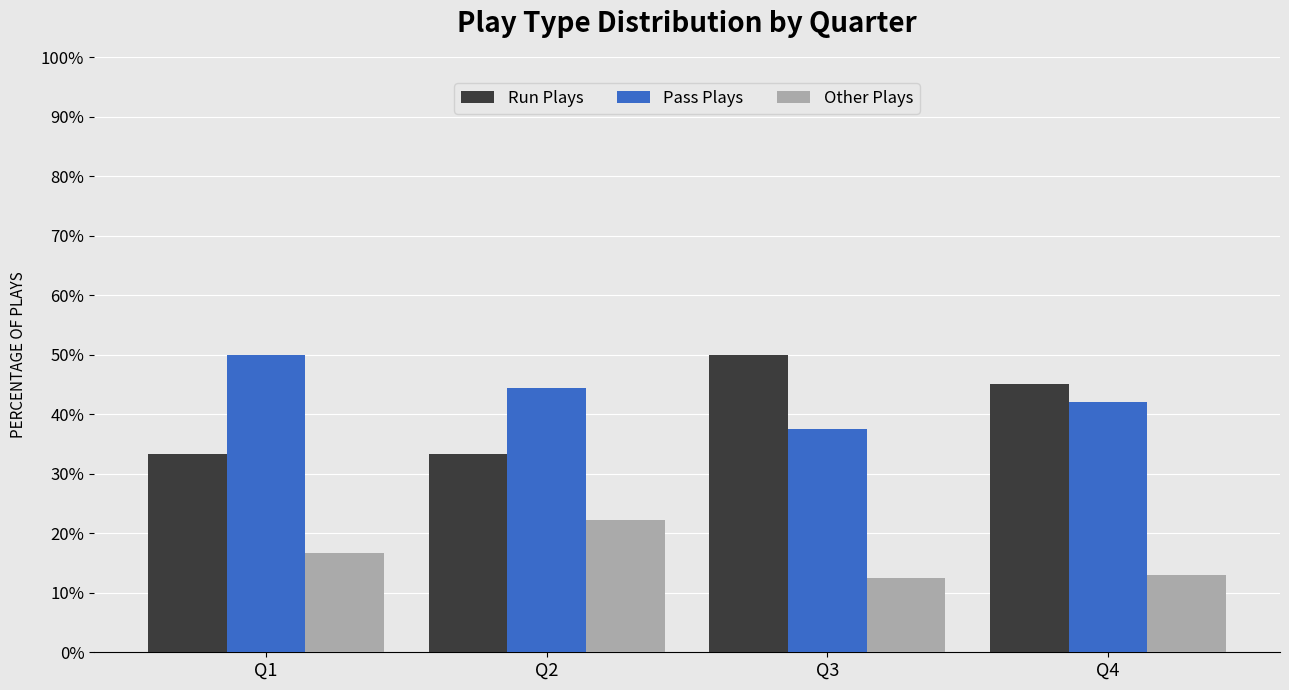

What is the value of the Run Plays bar at the 3rd from the left?

50.0